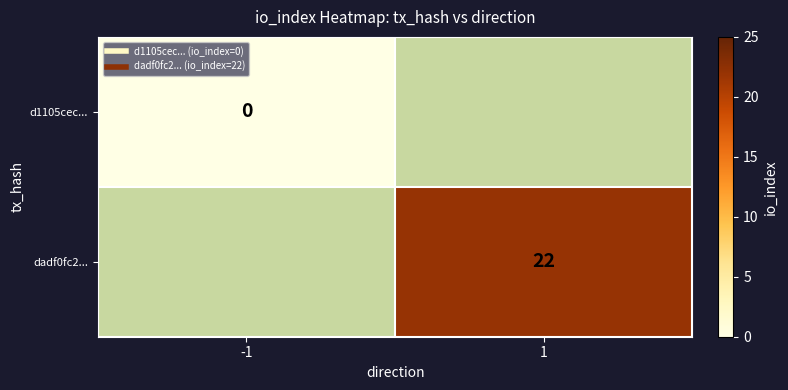

Which label corresponds to the largest value in the chart?

1